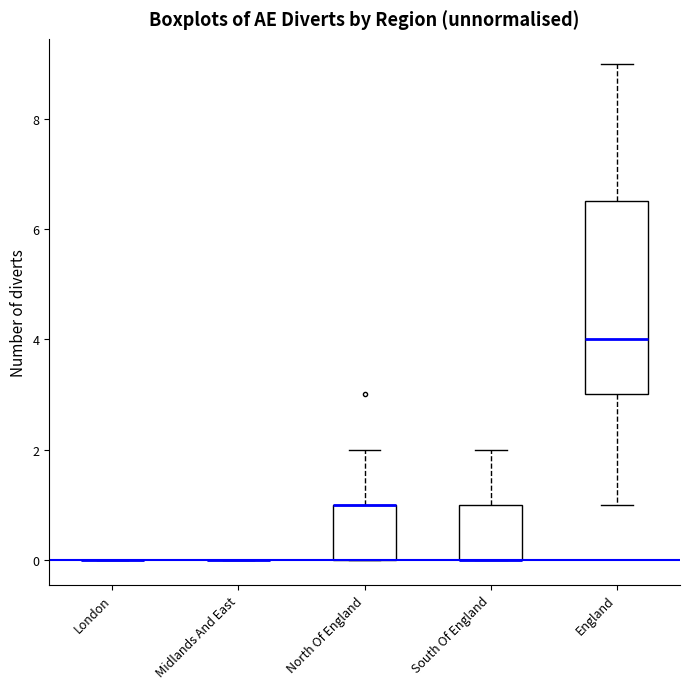

Where is the lower edge of the box for England on the y-axis? The values are not printed on the chart, so give them approximately, as read against the axis.

3.0